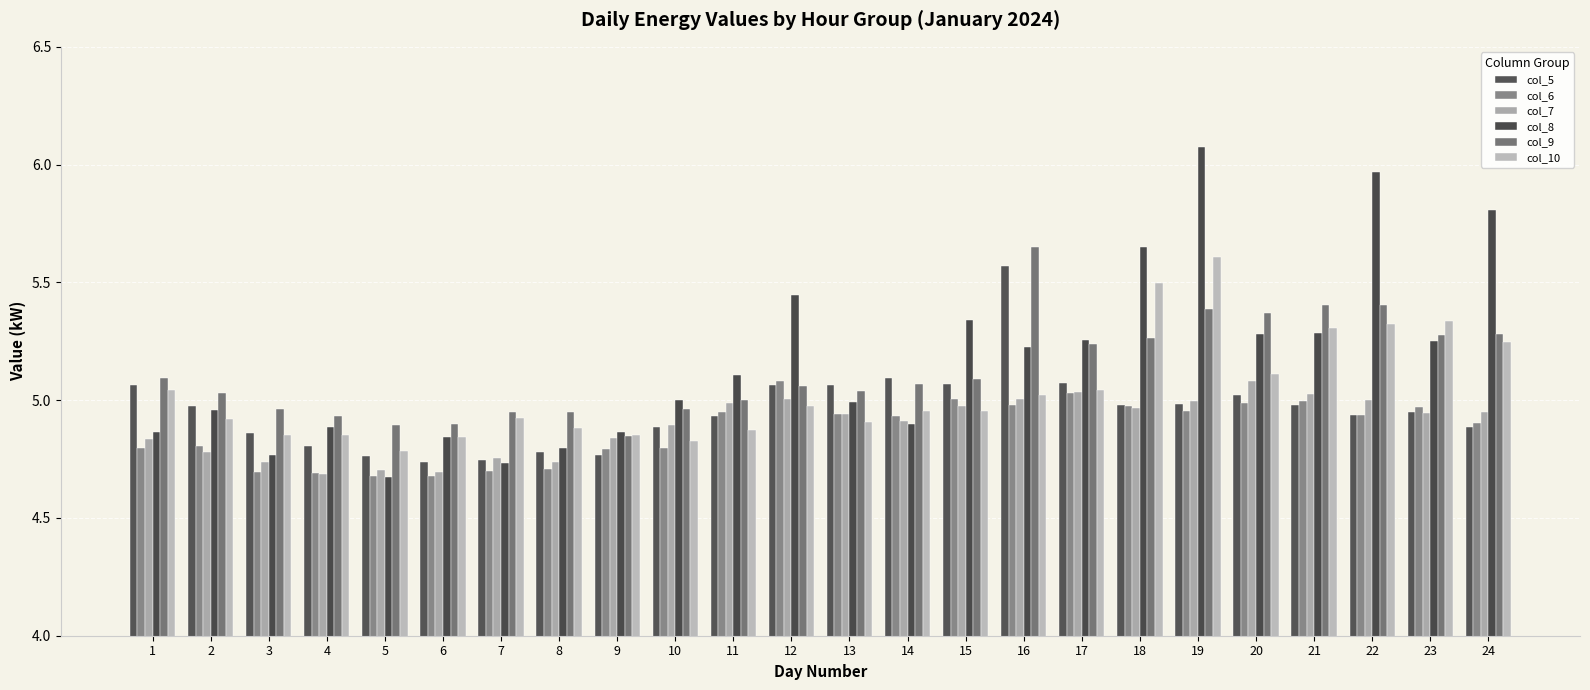

Reading left to right, transcribe all the data shown in this chart.

col_5: 1=5.1	2=5.0	3=4.9	4=4.8	5=4.8	6=4.7	7=4.7	8=4.8	9=4.8	10=4.9	11=4.9	12=5.1	13=5.1	14=5.1	15=5.1	16=5.6	17=5.1	18=5.0	19=5.0	20=5.0	21=5.0	22=4.9	23=5.0	24=4.9
col_6: 1=4.8	2=4.8	3=4.7	4=4.7	5=4.7	6=4.7	7=4.7	8=4.7	9=4.8	10=4.8	11=4.9	12=5.1	13=4.9	14=4.9	15=5.0	16=5.0	17=5.0	18=5.0	19=5.0	20=5.0	21=5.0	22=4.9	23=5.0	24=4.9
col_7: 1=4.8	2=4.8	3=4.7	4=4.7	5=4.7	6=4.7	7=4.8	8=4.7	9=4.8	10=4.9	11=5.0	12=5.0	13=4.9	14=4.9	15=5.0	16=5.0	17=5.0	18=5.0	19=5.0	20=5.1	21=5.0	22=5.0	23=4.9	24=5.0
col_8: 1=4.9	2=5.0	3=4.8	4=4.9	5=4.7	6=4.8	7=4.7	8=4.8	9=4.9	10=5.0	11=5.1	12=5.4	13=5.0	14=4.9	15=5.3	16=5.2	17=5.3	18=5.6	19=6.1	20=5.3	21=5.3	22=6.0	23=5.2	24=5.8
col_9: 1=5.1	2=5.0	3=5.0	4=4.9	5=4.9	6=4.9	7=5.0	8=4.9	9=4.8	10=5.0	11=5.0	12=5.1	13=5.0	14=5.1	15=5.1	16=5.6	17=5.2	18=5.3	19=5.4	20=5.4	21=5.4	22=5.4	23=5.3	24=5.3
col_10: 1=5.0	2=4.9	3=4.9	4=4.9	5=4.8	6=4.8	7=4.9	8=4.9	9=4.9	10=4.8	11=4.9	12=5.0	13=4.9	14=5.0	15=5.0	16=5.0	17=5.0	18=5.5	19=5.6	20=5.1	21=5.3	22=5.3	23=5.3	24=5.2